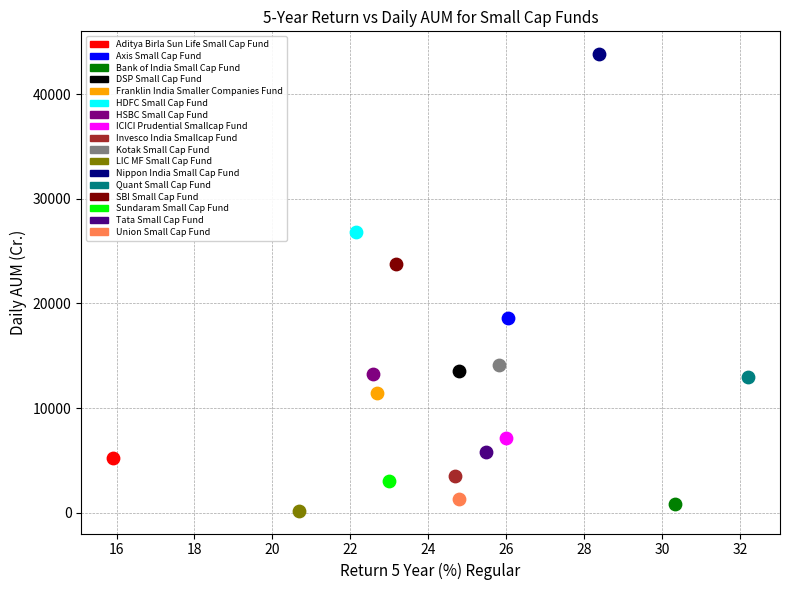

What are all the series names shown in the legend?

Aditya Birla Sun Life Small Cap Fund, Axis Small Cap Fund, Bank of India Small Cap Fund, DSP Small Cap Fund, Franklin India Smaller Companies Fund, HDFC Small Cap Fund, HSBC Small Cap Fund, ICICI Prudential Smallcap Fund, Invesco India Smallcap Fund, Kotak Small Cap Fund, LIC MF Small Cap Fund, Nippon India Small Cap Fund, Quant Small Cap Fund, SBI Small Cap Fund, Sundaram Small Cap Fund, Tata Small Cap Fund, Union Small Cap Fund